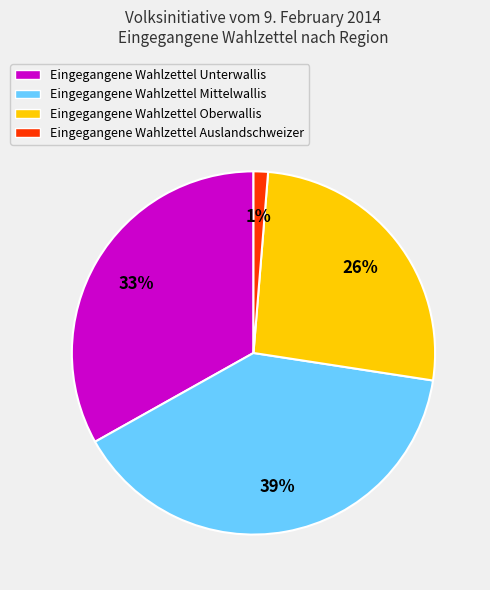

Which slice is the smallest?

Eingegangene Wahlzettel Auslandschweizer